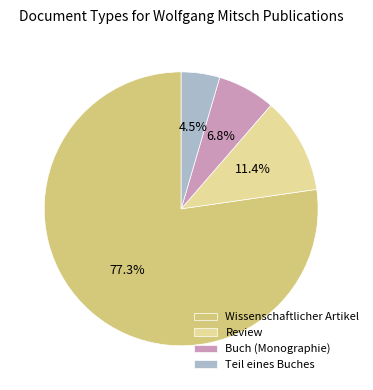

To the nearest percent, what is the average slice percentage?

25%